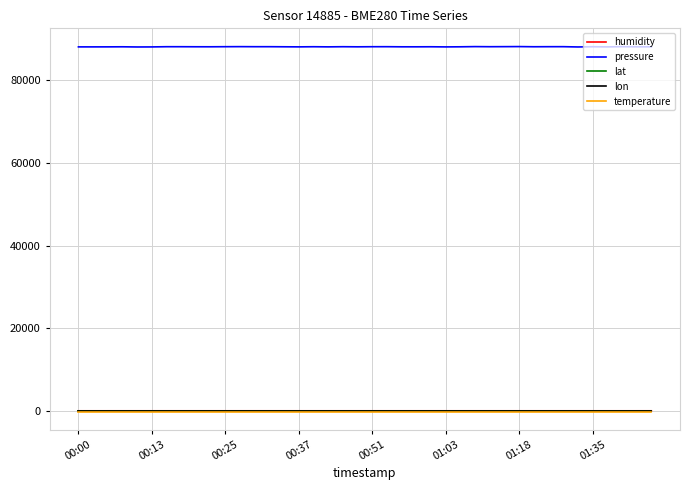

What is the greatest value displayed?

88108.5